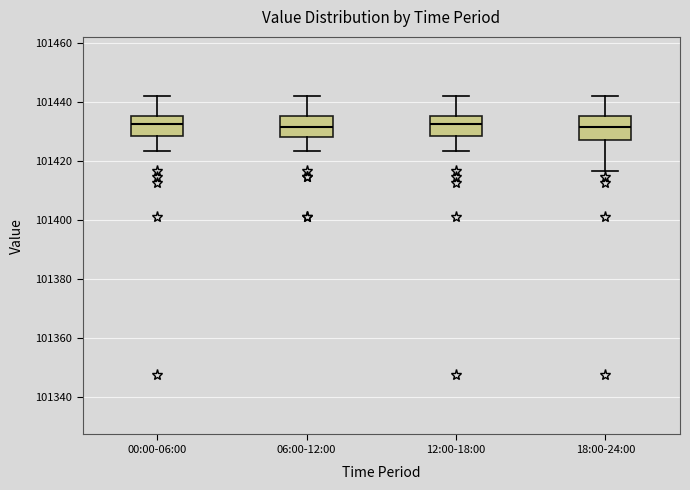

Reading left to right, read every box against the y-axis: the position of its median line, the range the box covers, and the ends of its whiskers. The values are not printed on the chart, so give them approximately, as read against the axis.

00:00-06:00: median 101432, box 101428 to 101436, whiskers 101424 to 101442
06:00-12:00: median 101432, box 101428 to 101436, whiskers 101424 to 101442
12:00-18:00: median 101432, box 101428 to 101436, whiskers 101424 to 101442
18:00-24:00: median 101432, box 101428 to 101436, whiskers 101416 to 101442